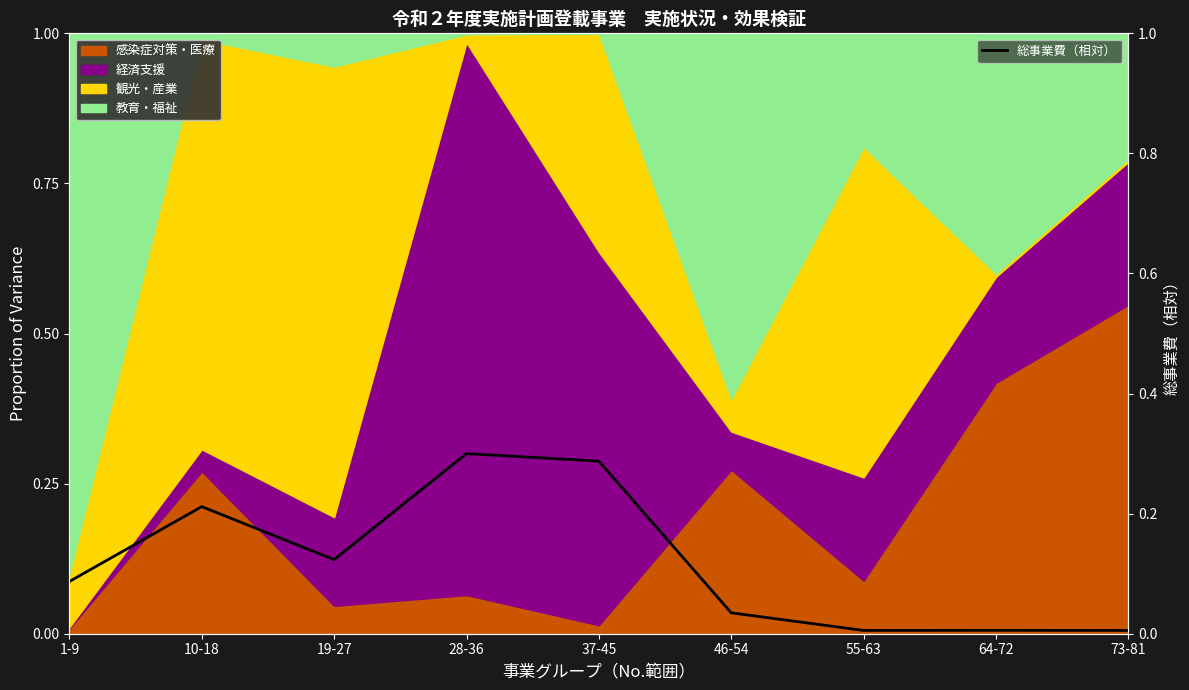

What is the difference between the second highest and minimum values?

0.3